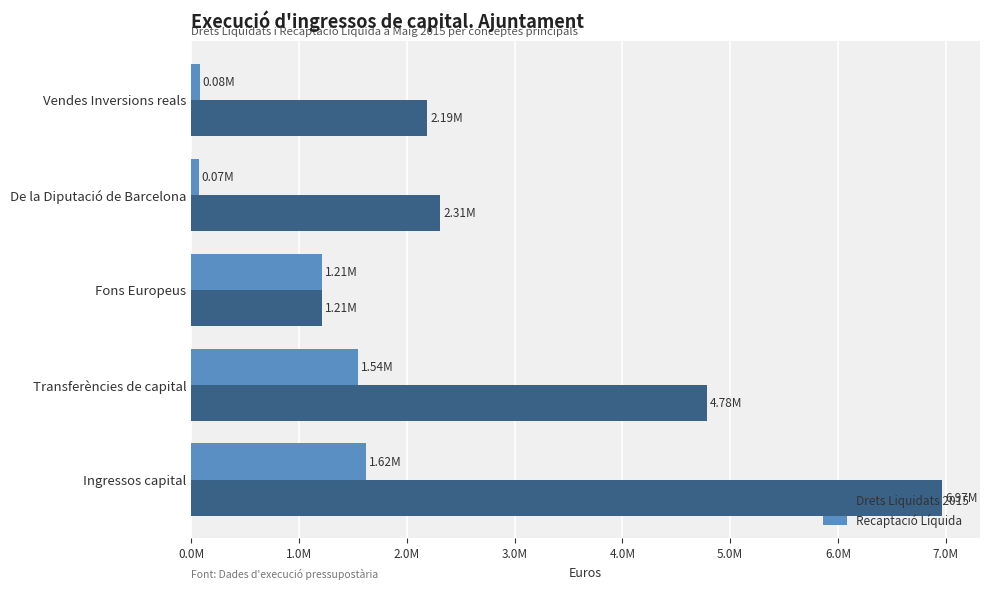

What is the difference between the maximum and minimum values in the Drets Liquidats 2015 series?

5755253.2